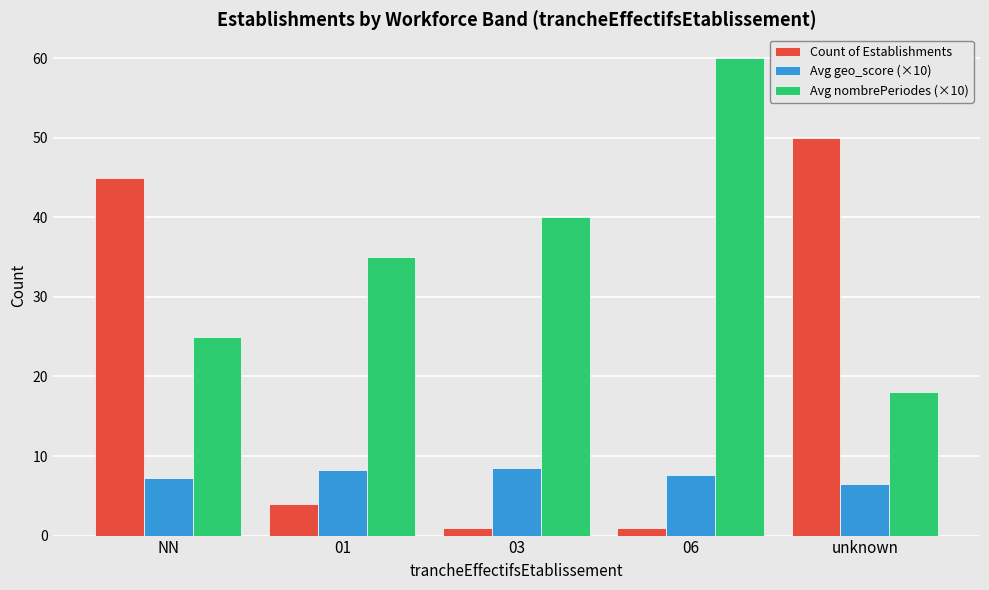

Reading left to right, extract all data points from this chart.

Count of Establishments: NN=45.0	01=4.0	03=1.0	06=1.0	unknown=50.0
Avg geo_score (×10): NN=7.2	01=8.2	03=8.5	06=7.6	unknown=6.5
Avg nombrePeriodes (×10): NN=25.0	01=35.0	03=40.0	06=60.0	unknown=18.0